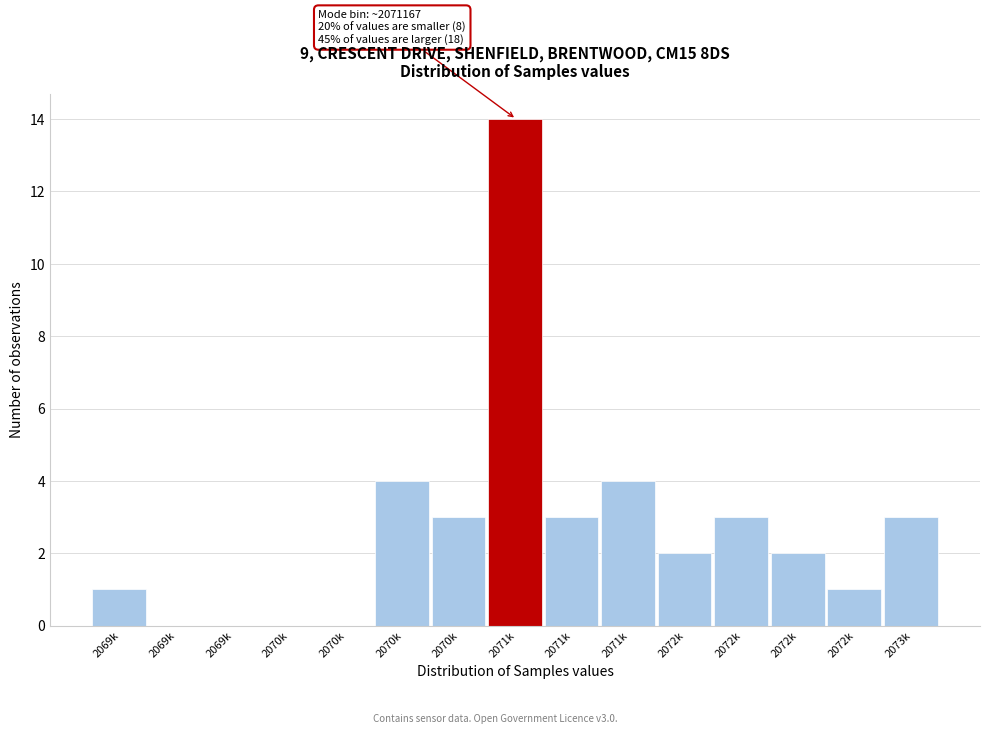

How many categories are shown in the chart?

15